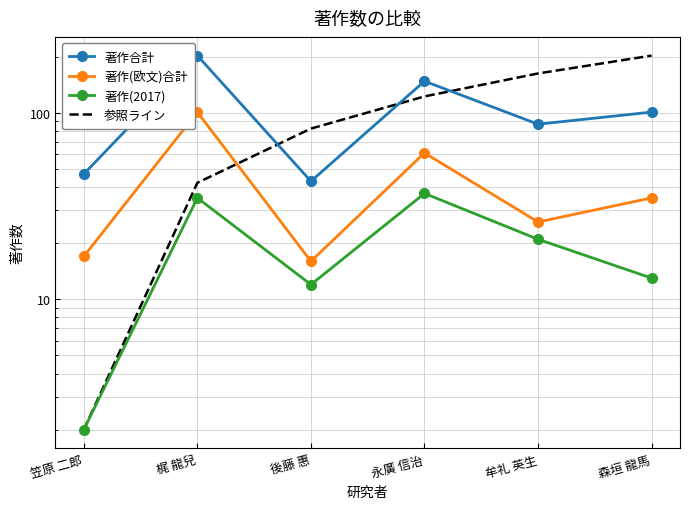

At which category is the sum across all series the highest?

梶 龍兒